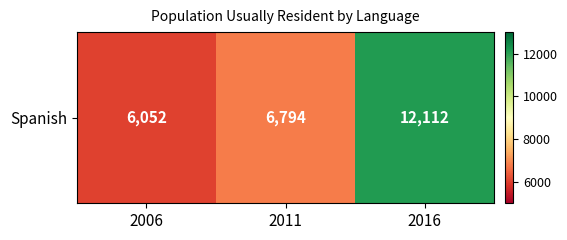

What is the minimum value shown in the chart?

6052